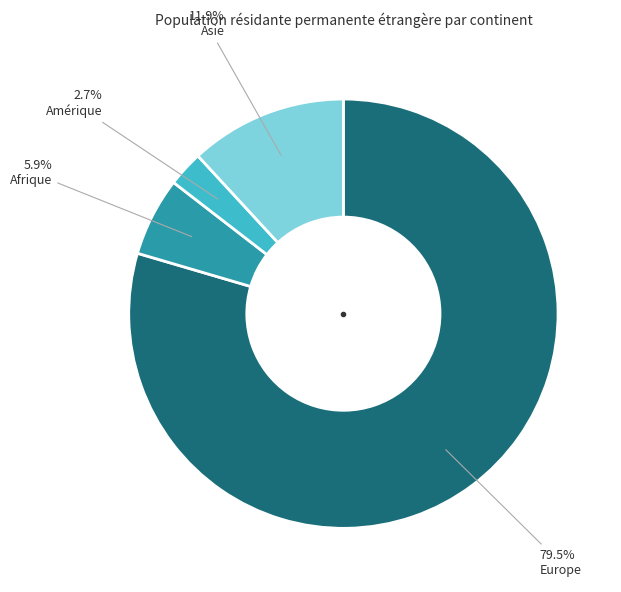

Is there any slice that represents more than half of the pie?

Yes